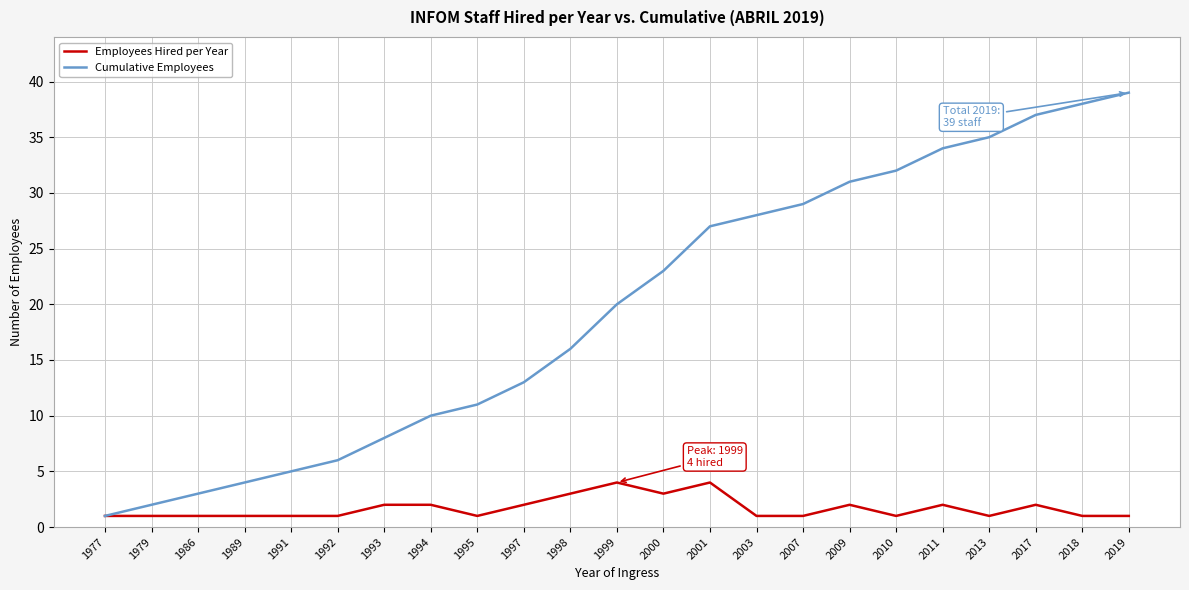

What is the difference between the second highest and minimum values in the Cumulative Employees series?

37